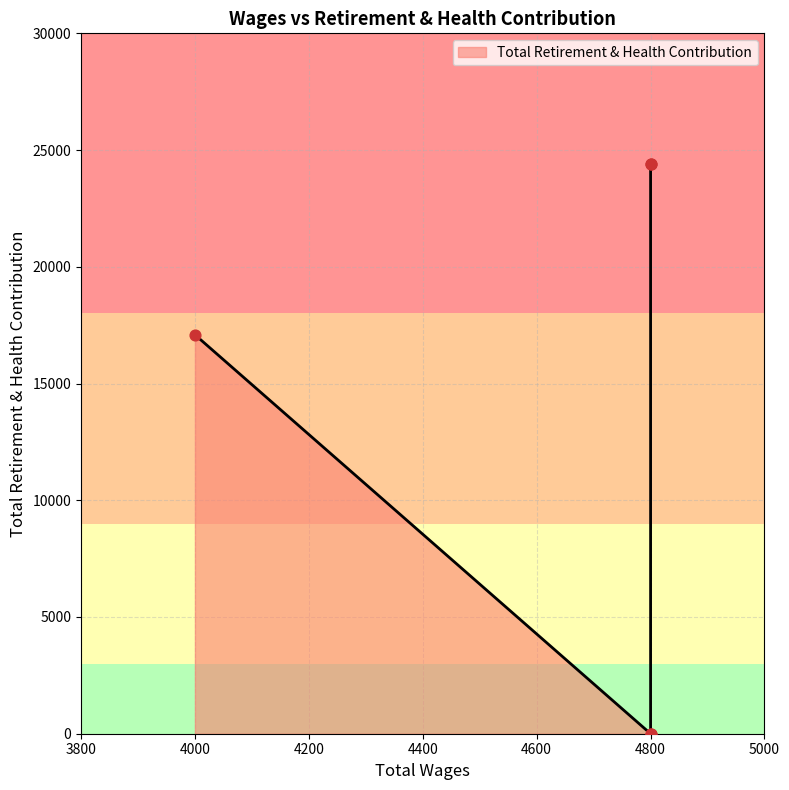

What is the change in value from 4800.0 to 4000.0?

+17090